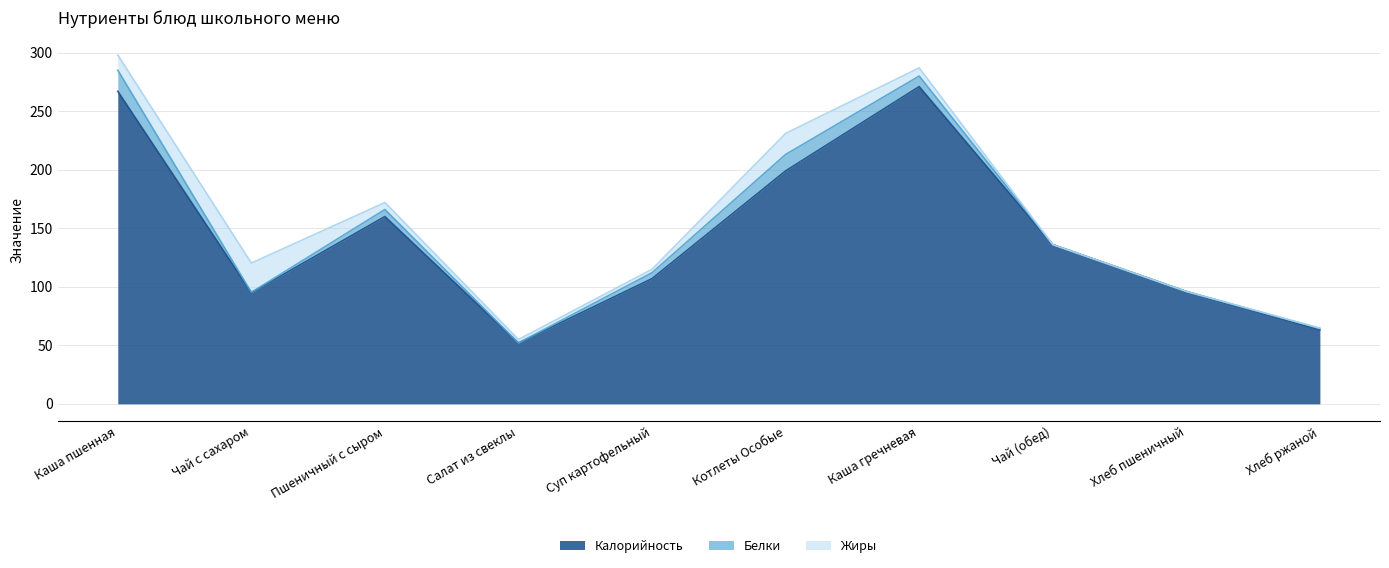

What is the average value of the Белки series?

5.4